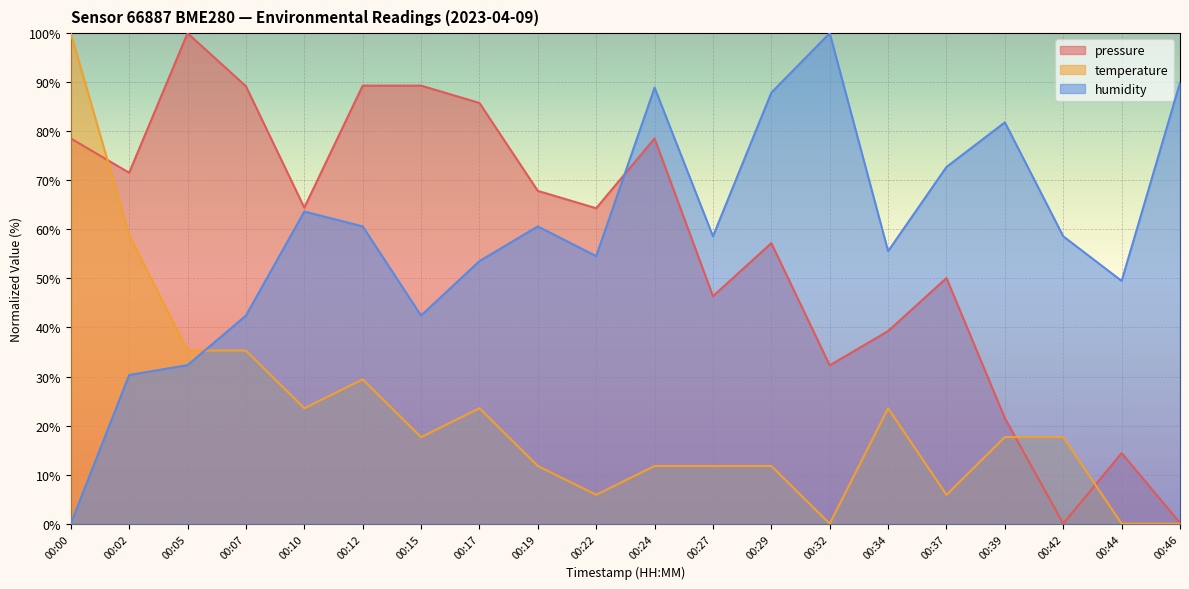

At which category does humidity reach its first local peak?

00:10